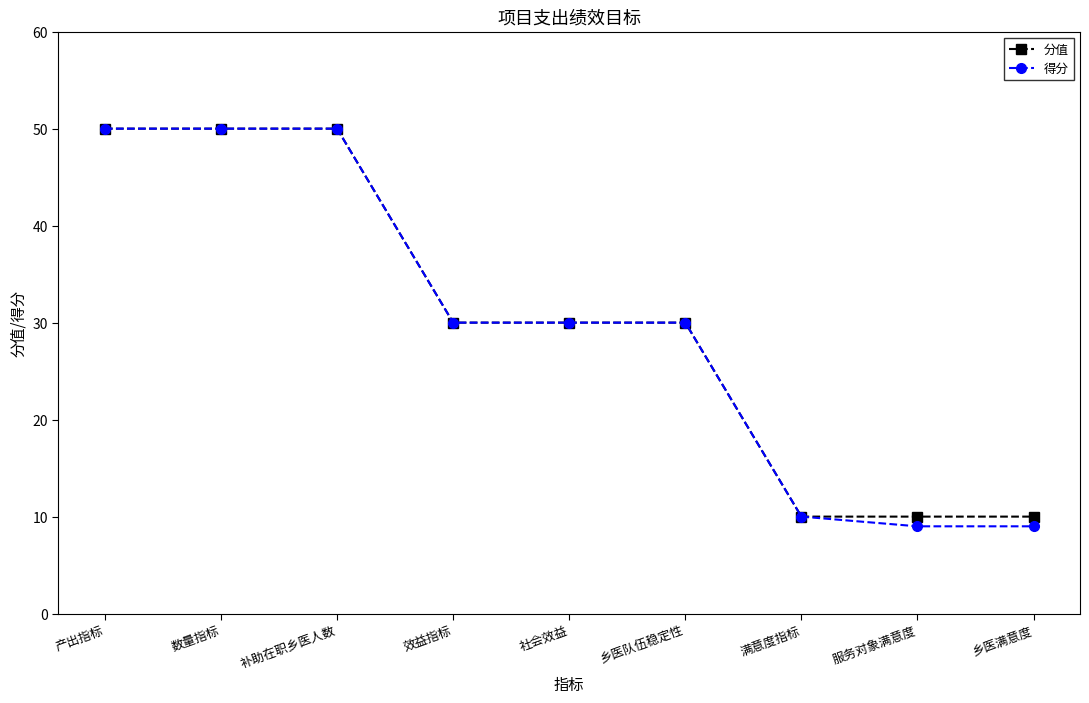

What is the difference between the maximum and minimum values in the 得分 series?

41